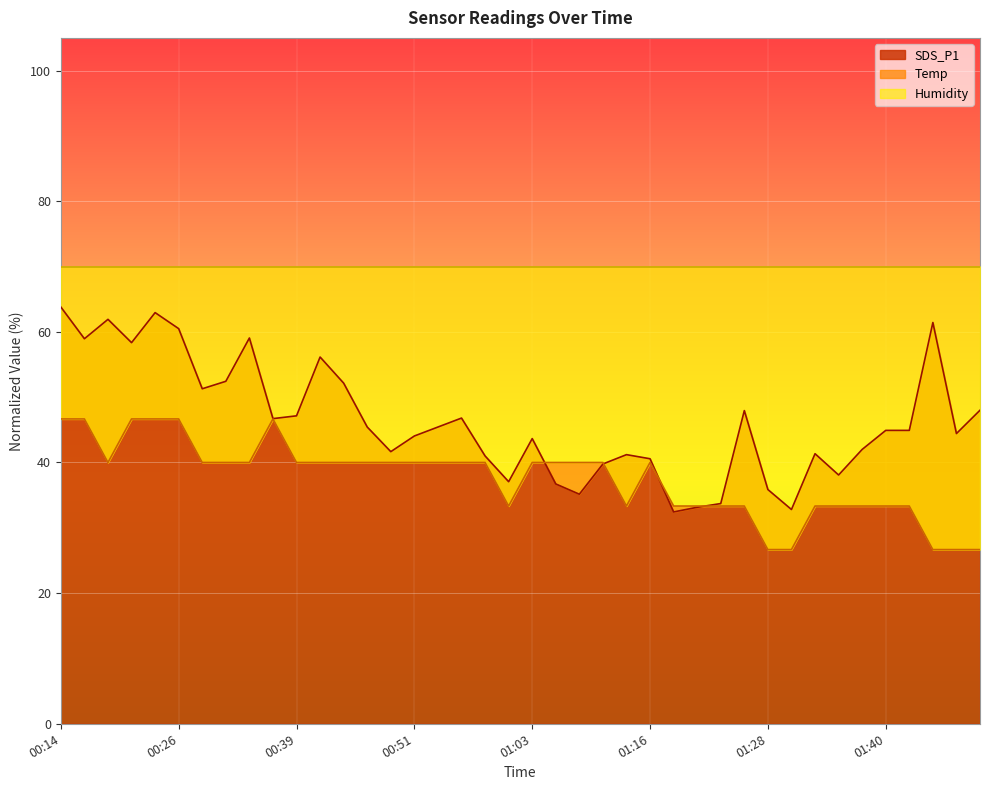

What is the highest value of the SDS_P1 series?

63.8